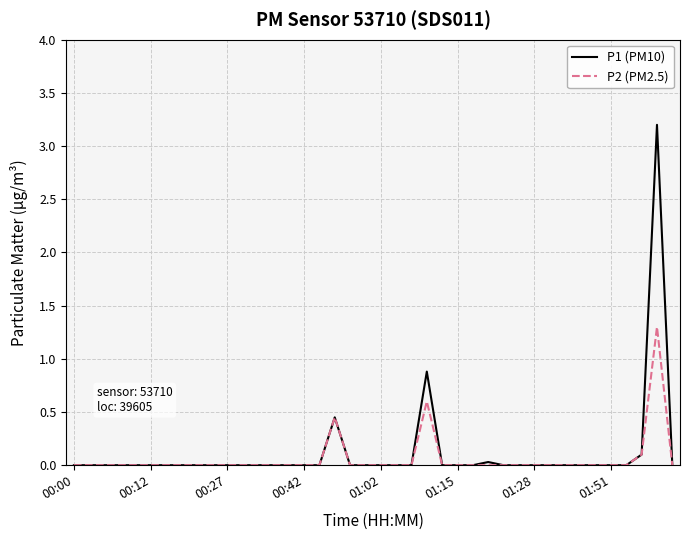

Which series has the widest spread of values?

P1 (PM10)